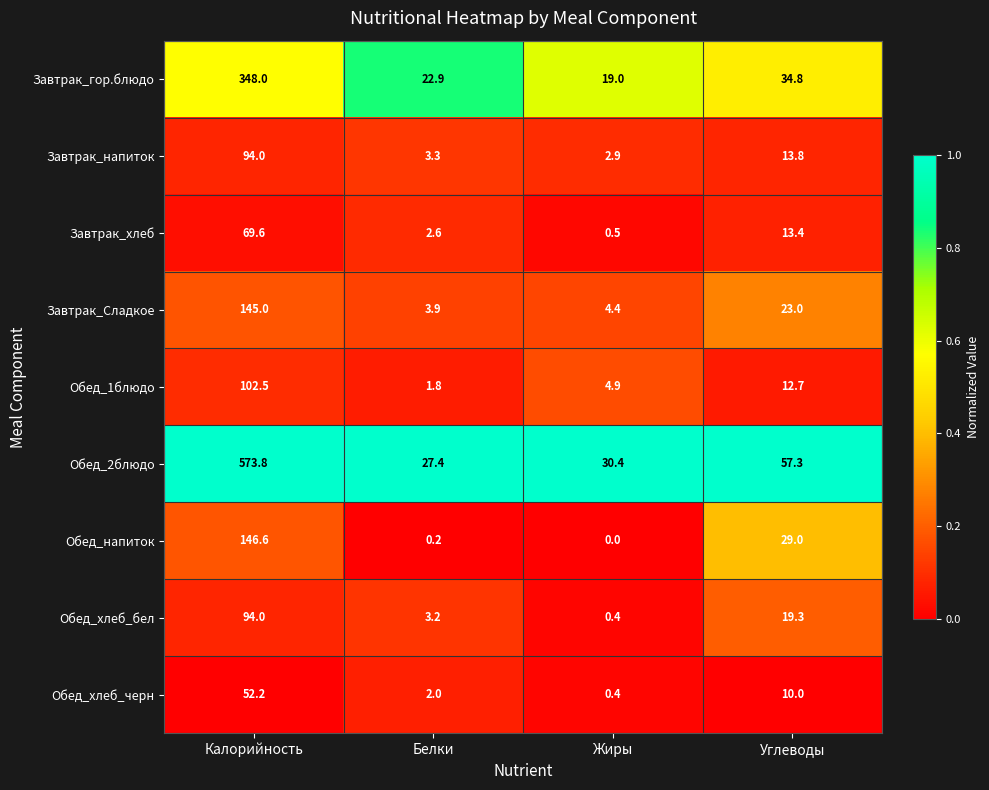

Which series has the largest total across all categories?

Обед_2блюдо